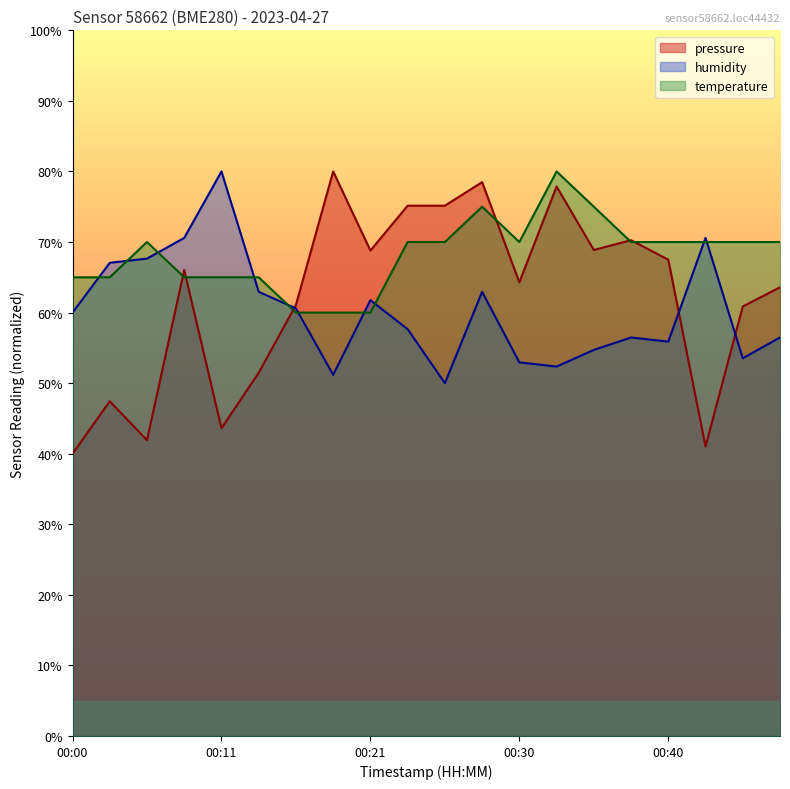

Reading left to right, extract all data points from this chart.

pressure: 40.0	47.4	41.9	66.0	43.6	51.5	61.1	80.0	68.8	75.2	75.2	78.5	64.3	77.9	68.9	70.3	67.5	41.0	60.9	63.6
humidity: 60.0	67.1	67.6	70.6	80.0	62.9	60.6	51.2	61.8	57.6	50.0	62.9	52.9	52.4	54.7	56.5	55.9	70.6	53.5	56.5
temperature: 65.0	65.0	70.0	65.0	65.0	65.0	60.0	60.0	60.0	70.0	70.0	75.0	70.0	80.0	75.0	70.0	70.0	70.0	70.0	70.0